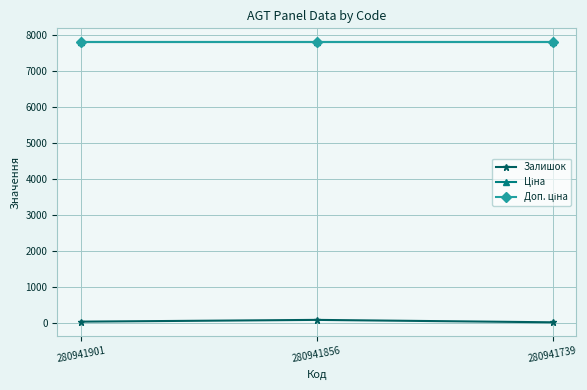

What is the maximum value shown in the chart?

7792.9